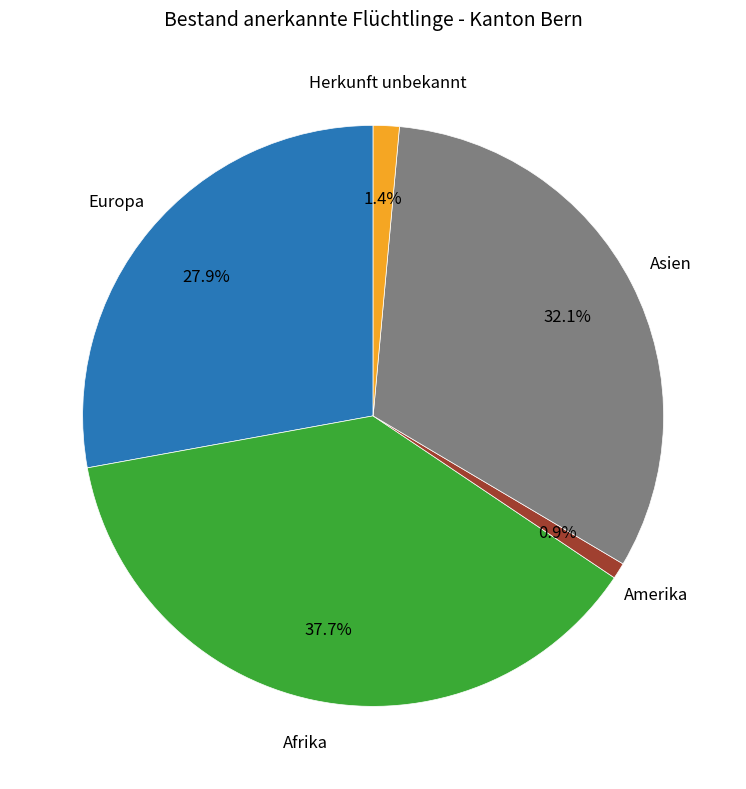

Is there any slice that represents more than half of the pie?

No